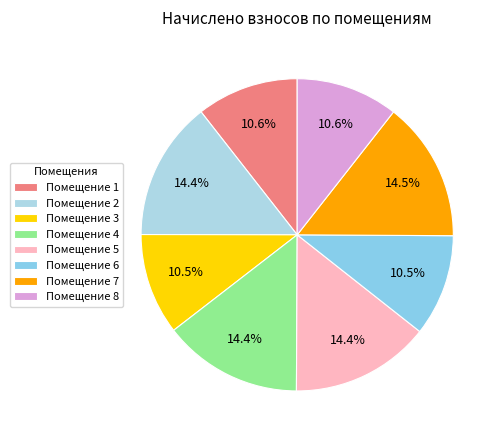

How many slices are in this pie chart?

8